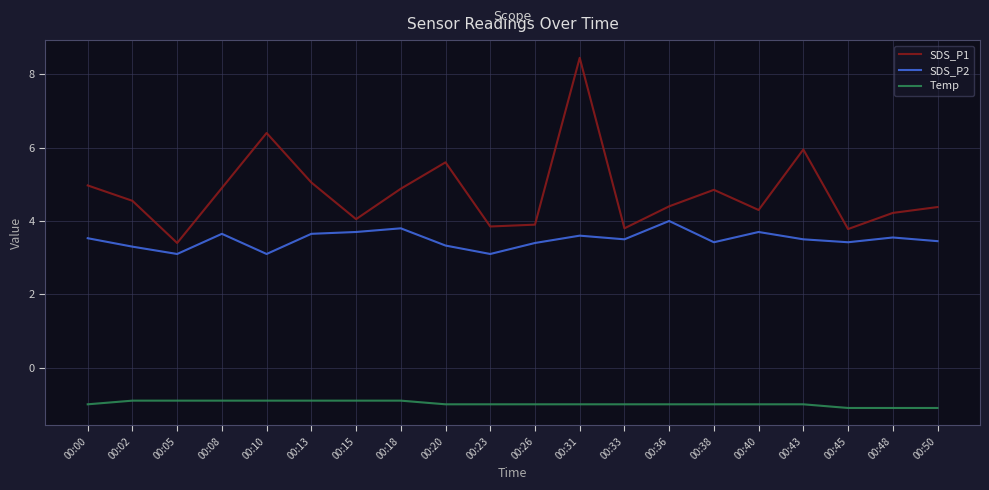

Rank the series by their maximum value, from lowest to highest.

Temp, SDS_P2, SDS_P1